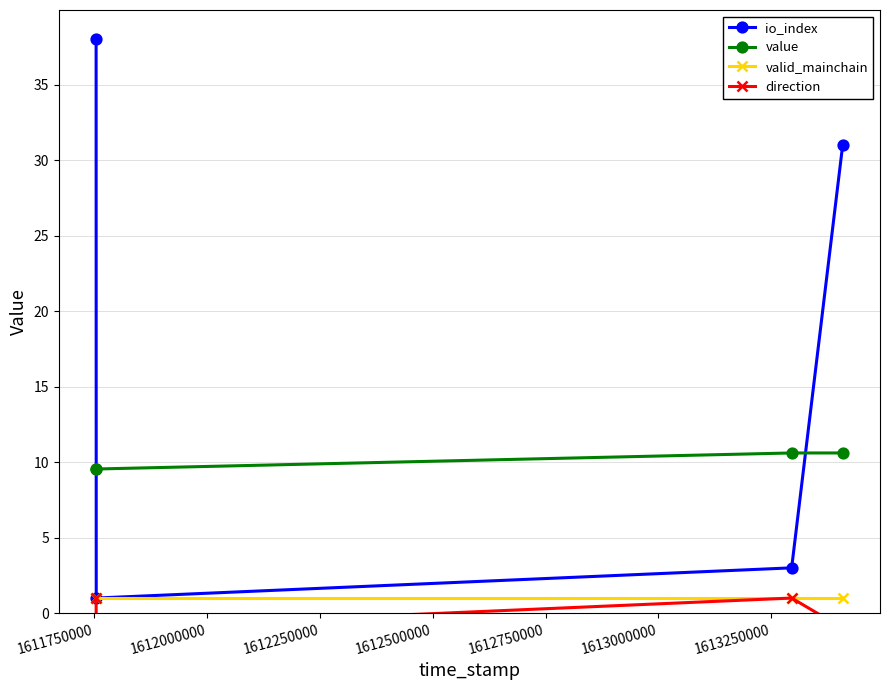

What is the smallest value displayed?

-1.0